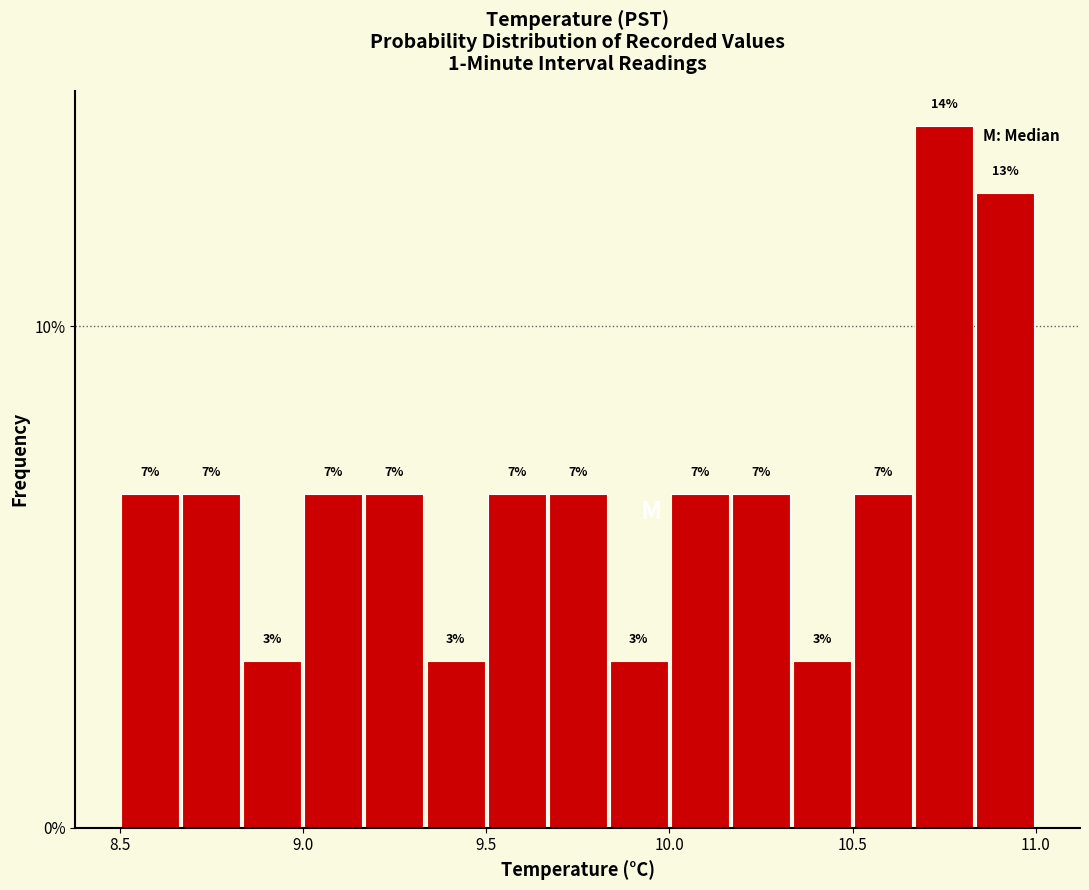

Read against the x-axis, roughly where is the centre of the tallest bar?

10.75